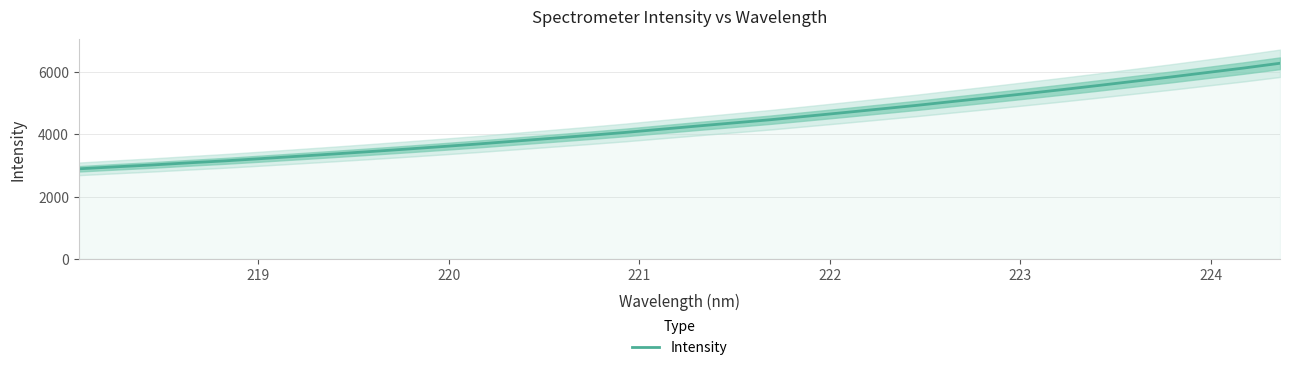

True or false: there are more than 2 points higher than both neighbors.

False